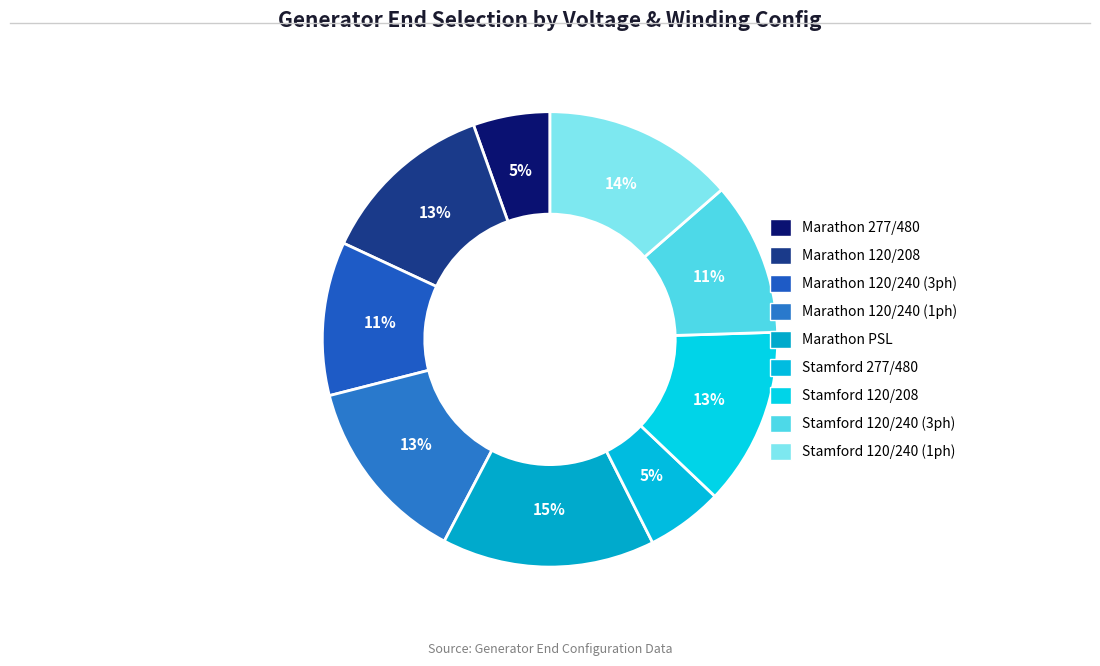

What is the smallest slice in the pie chart?

277/480